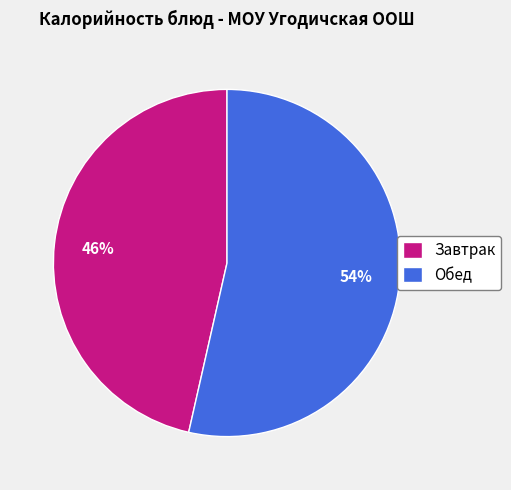

True or false: Обед accounts for 54% of the total.

True